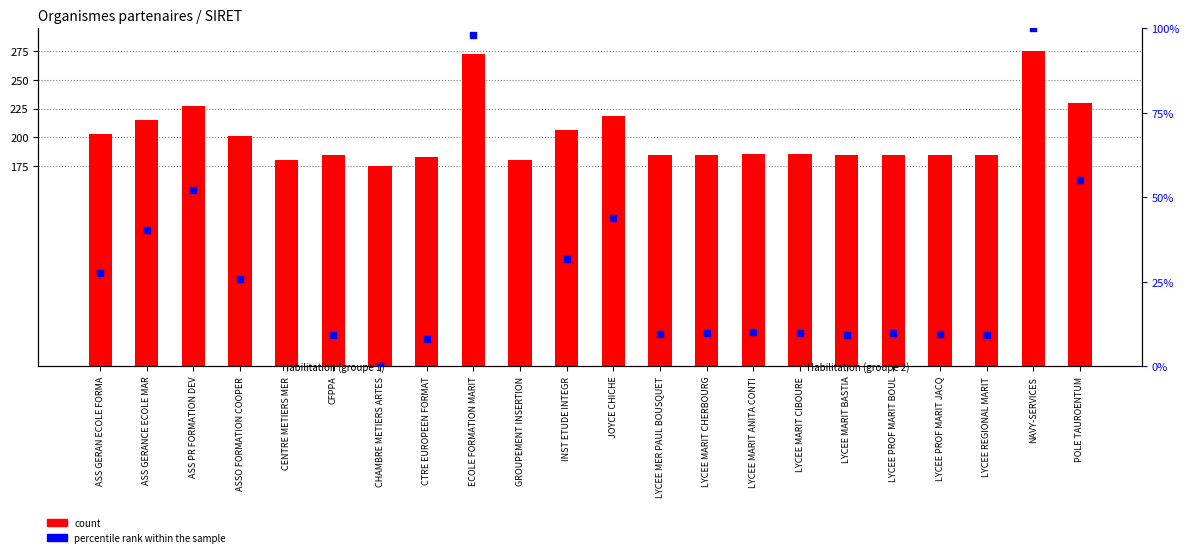

Is the value of count at LYCEE REGIONAL MARIT greater than the value of percentile rank within the sample at LYCEE MARIT BASTIA?

Yes